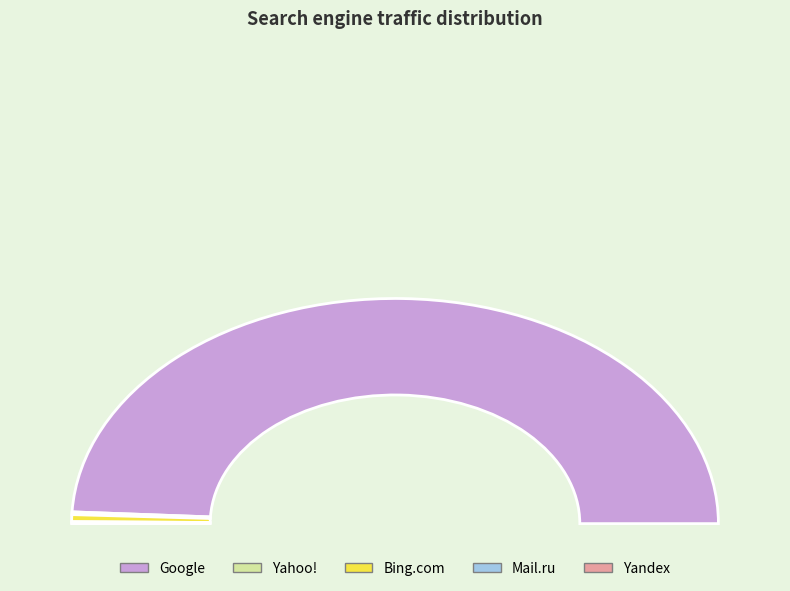

True or false: Yahoo! accounts for 1% of the total.

False